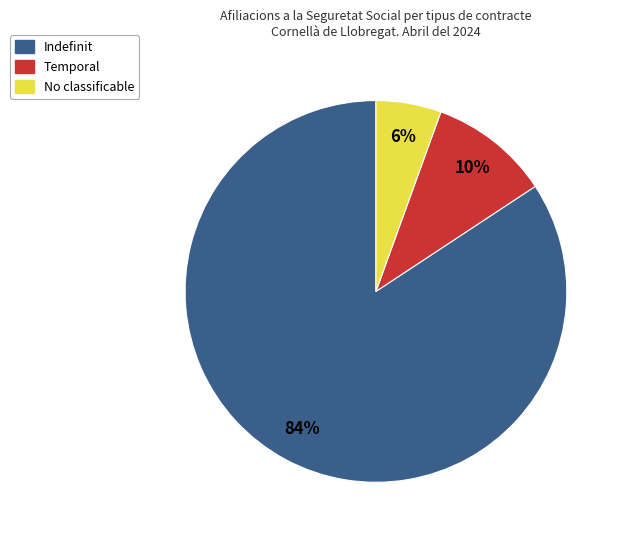

Does any single category account for the majority?

Yes